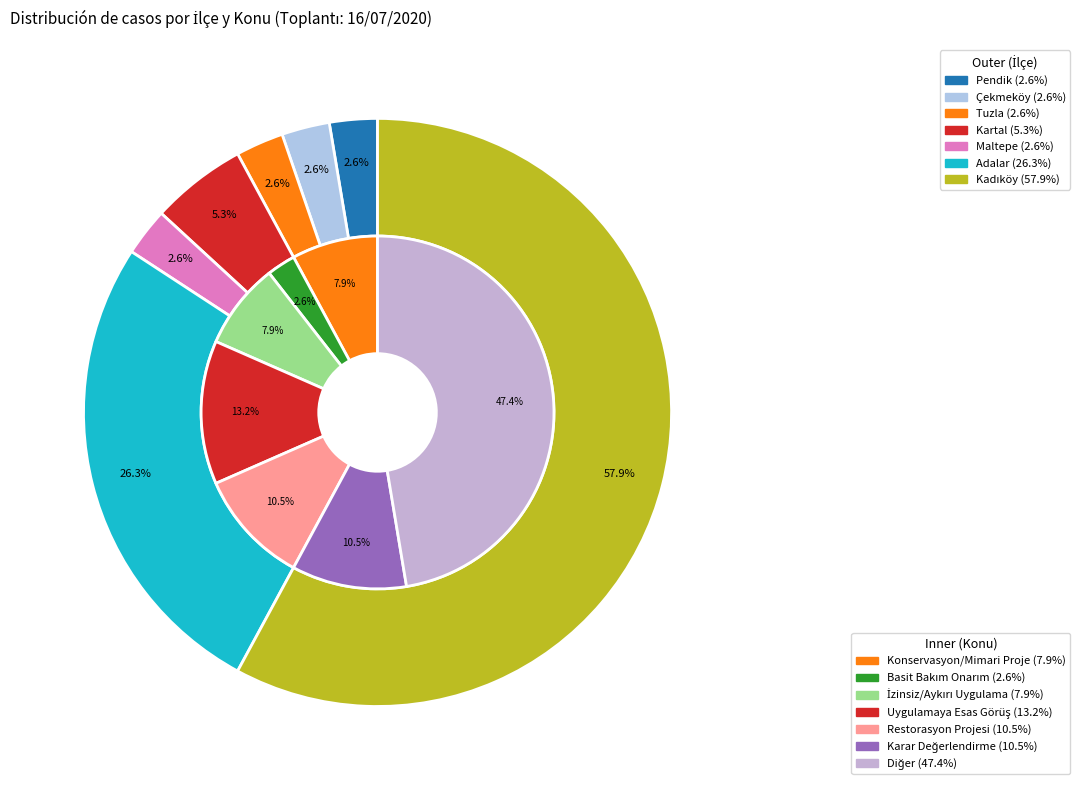

Rank the categories by value from lowest to highest.

Pendik, Çekmeköy, Tuzla, Maltepe, Kartal, Adalar, Kadıköy